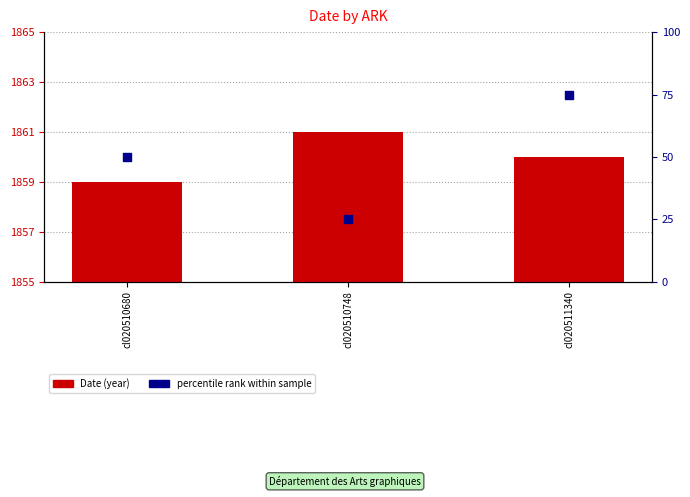

Which series reaches the minimum Y coordinate?

Date (year)